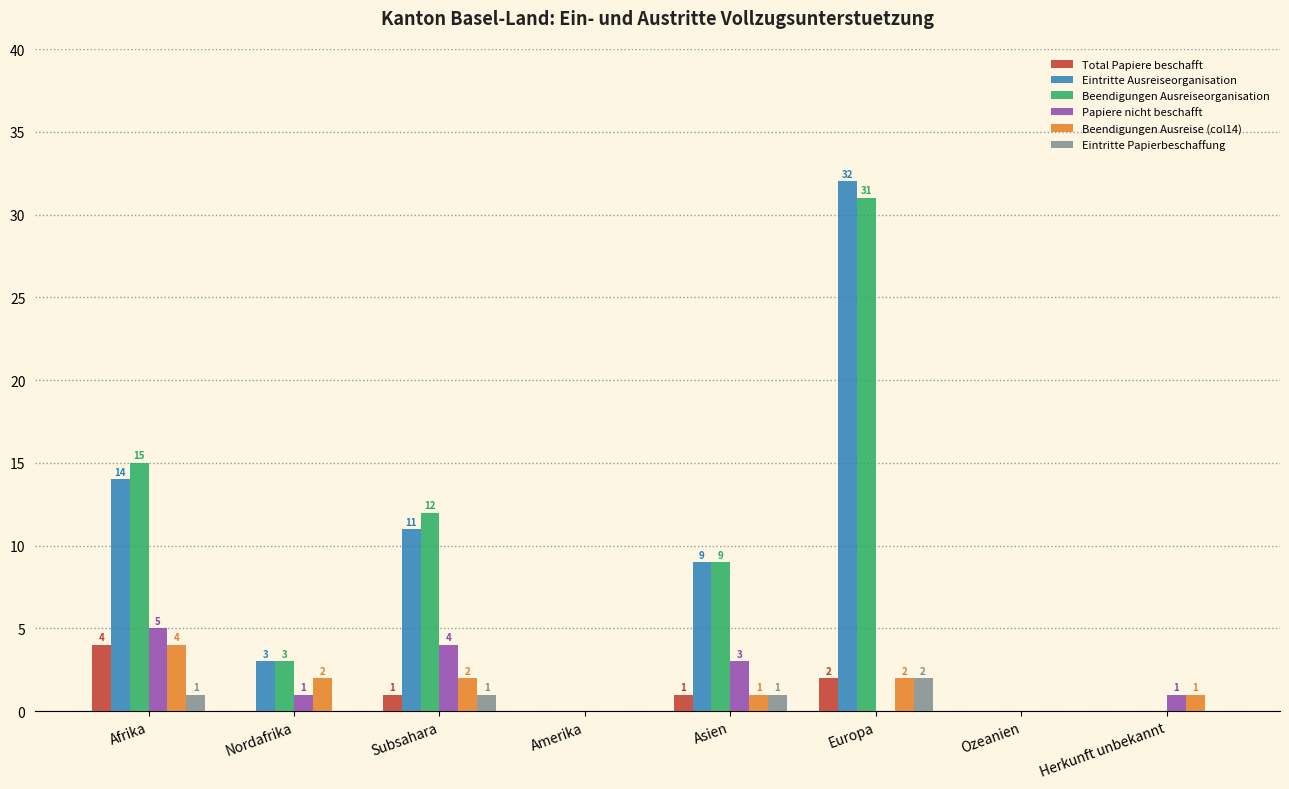

What is the sum of all Total Papiere beschafft values?

8